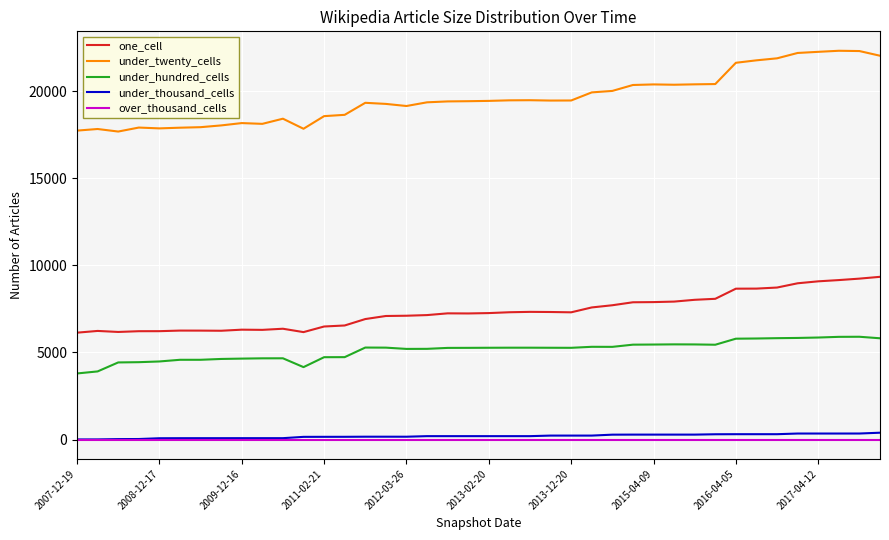

What is the maximum value shown in the chart?

22330